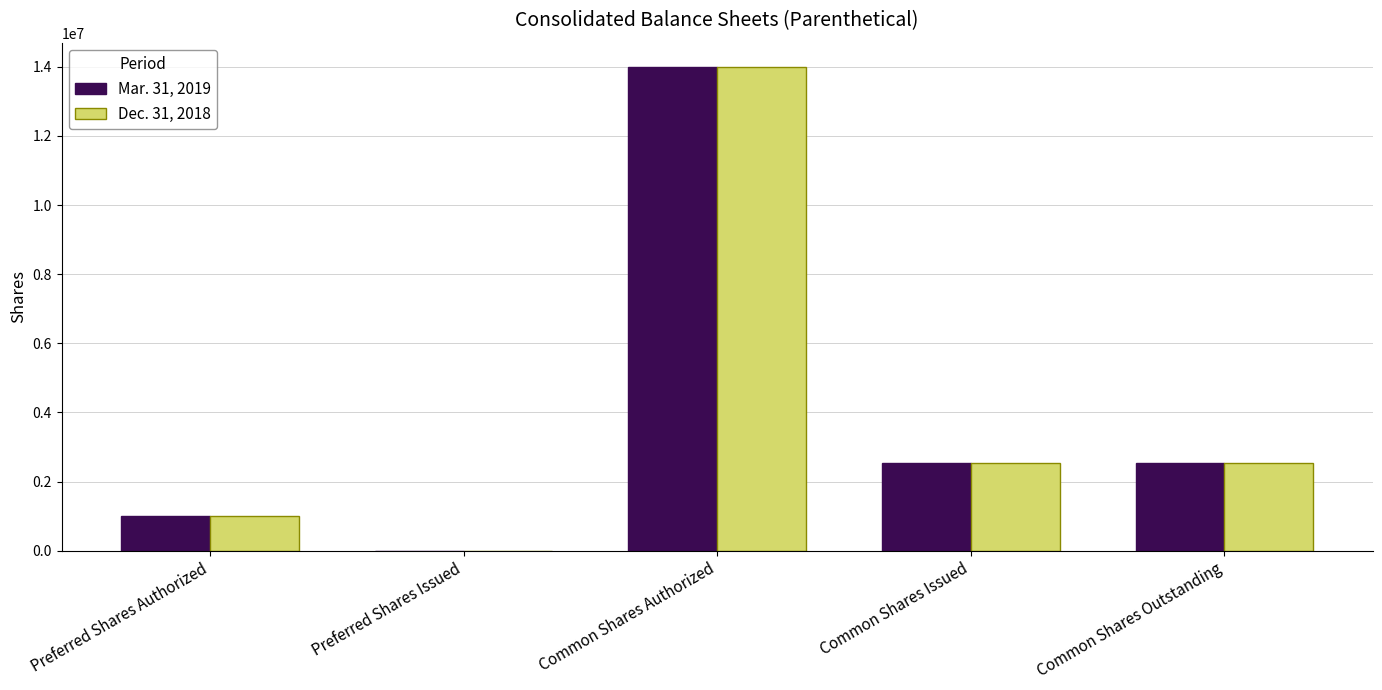

How many distinct data groups are displayed?

2